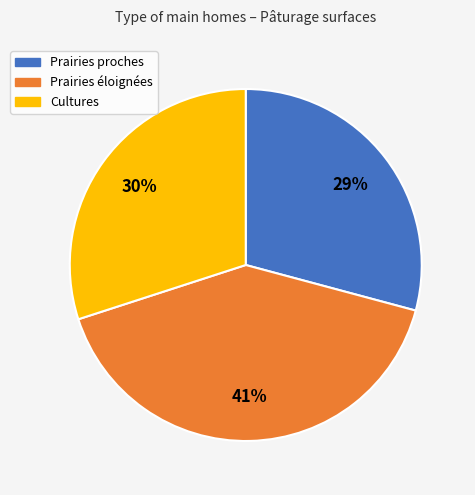

How many segments does this pie chart have?

3